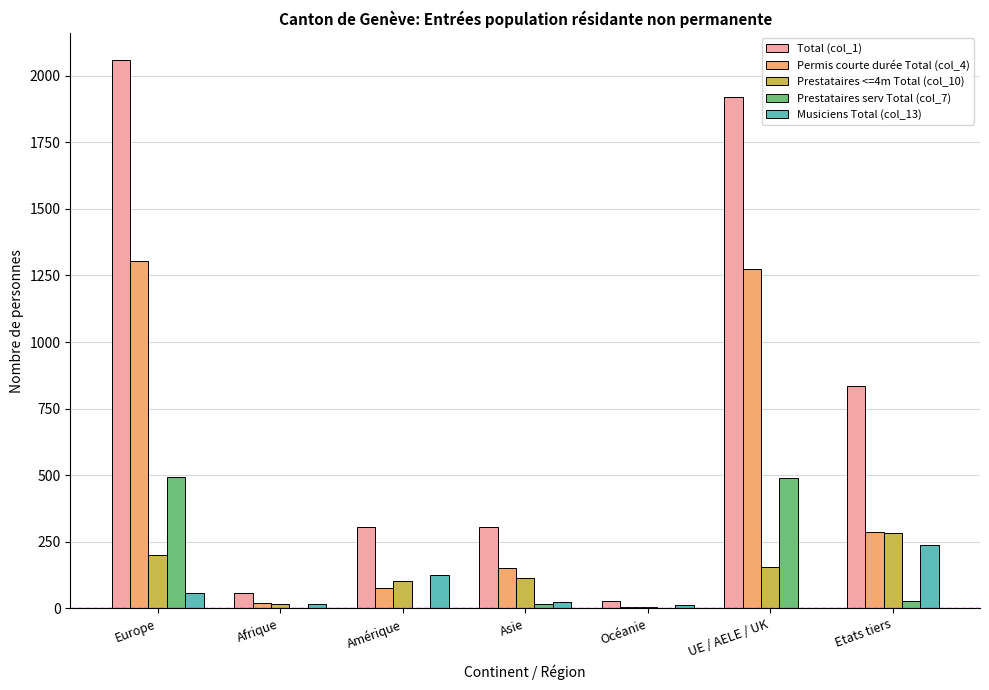

What is the total value across all series at Europe?

4116